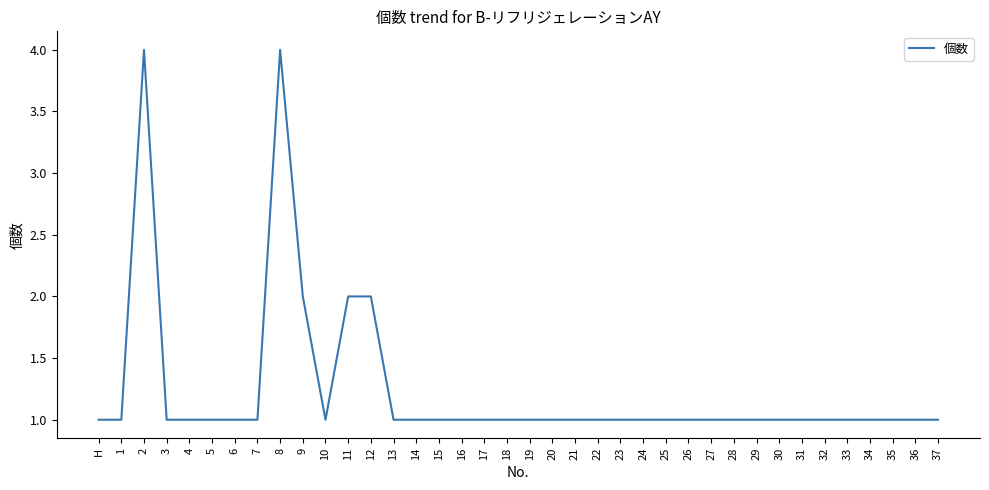

What is the maximum value shown in the chart?

4